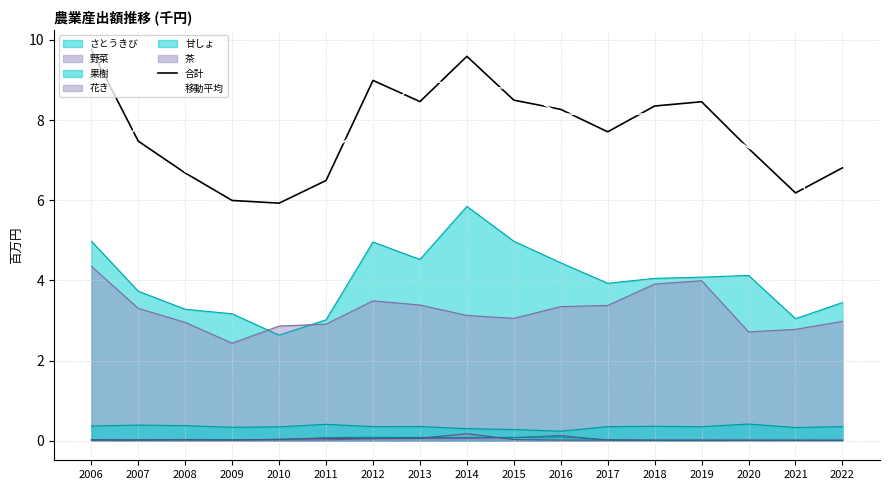

How many lines are shown in the chart?

8